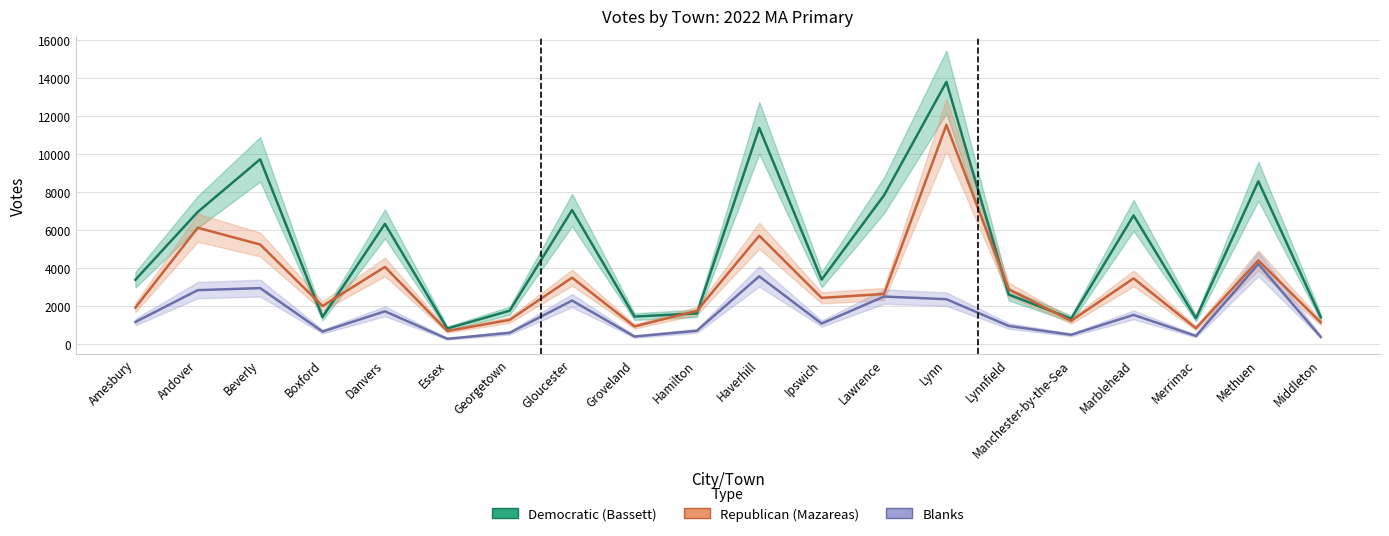

Does the chart have visible grid lines?

Yes